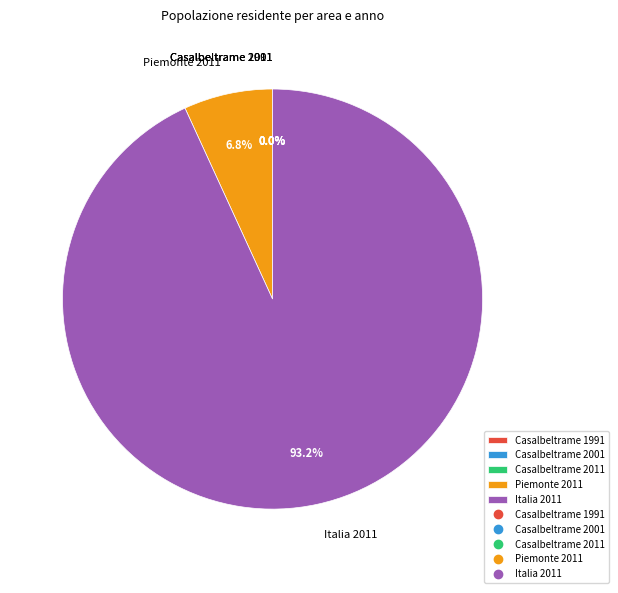

How much of the chart is everything except Italia 2011?

6.8%